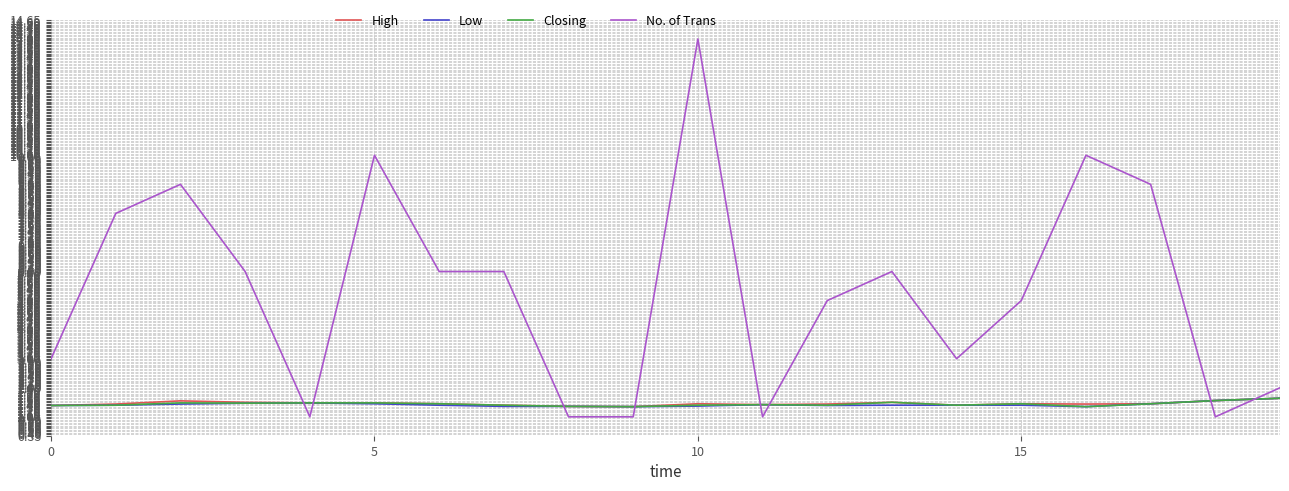

What is the highest value of the High series?

1.6